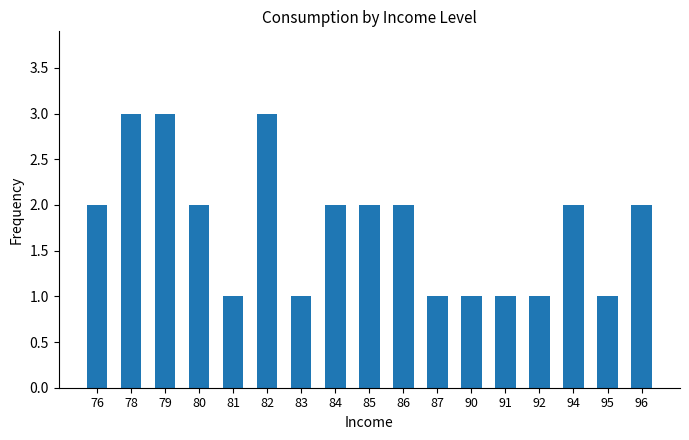

What is the sum of all values?

30